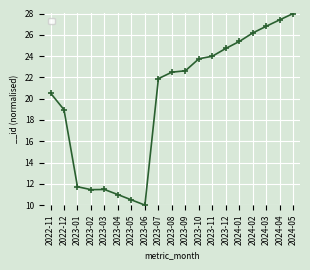

What is the value of the 12th point from the left?

23.7